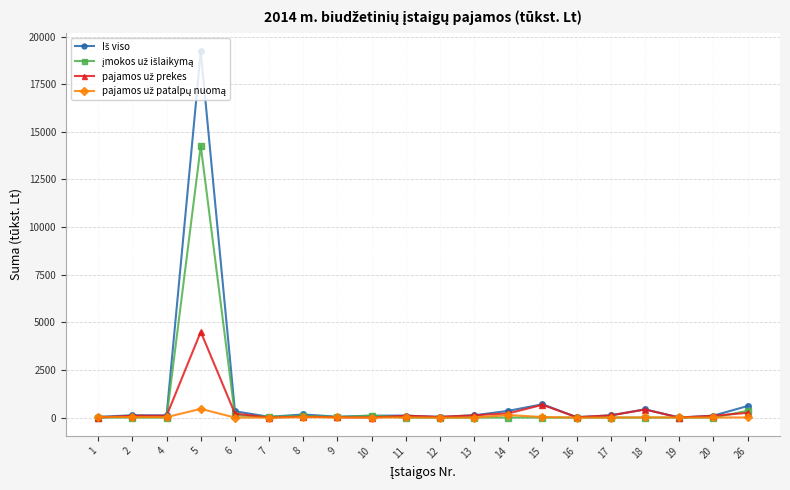

At which category is the sum across all series the highest?

5